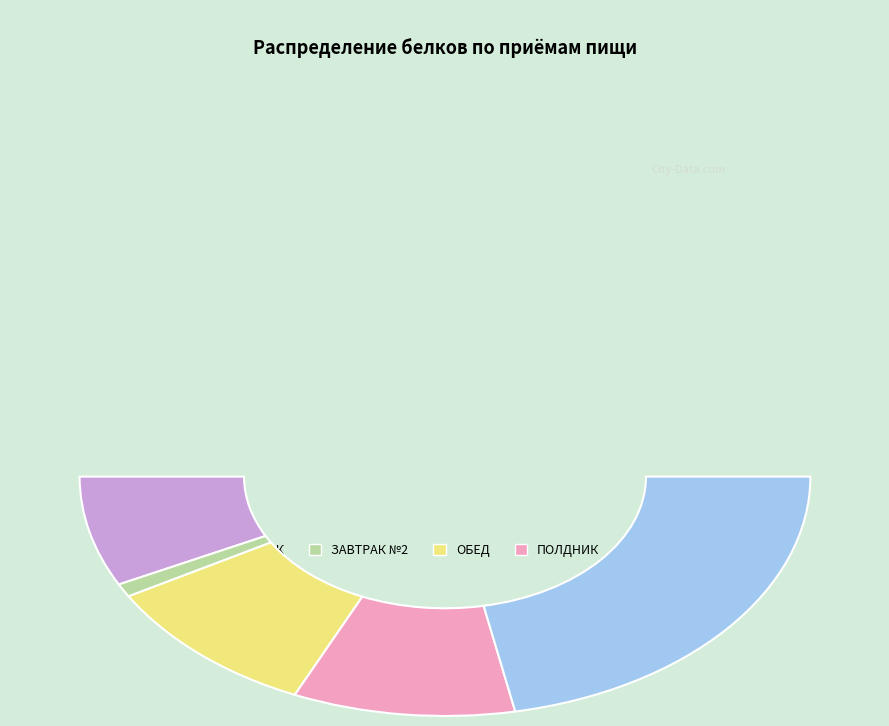

To the nearest percent, what is the difference between the largest and smallest slice percentages?

42%